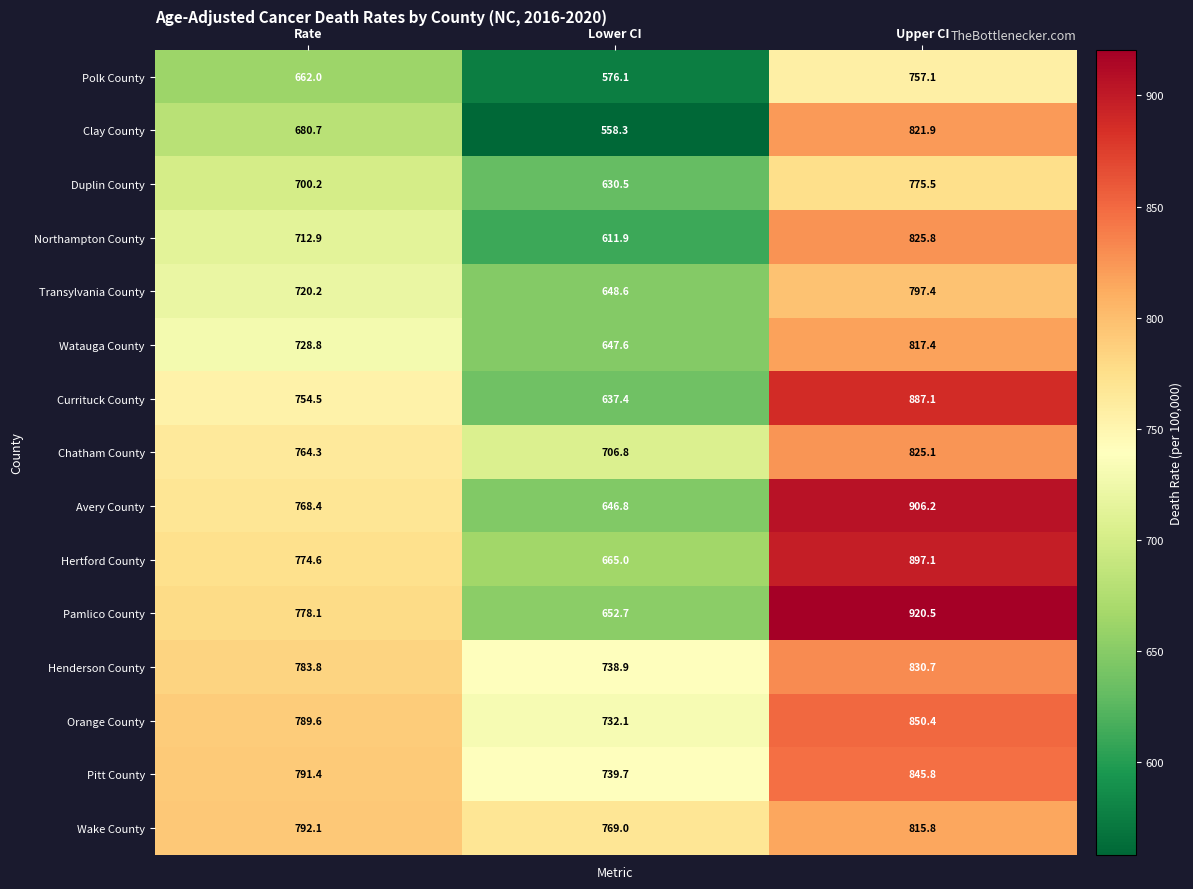

The value of Polk County at Upper CI is 1173.5. True or false?

False